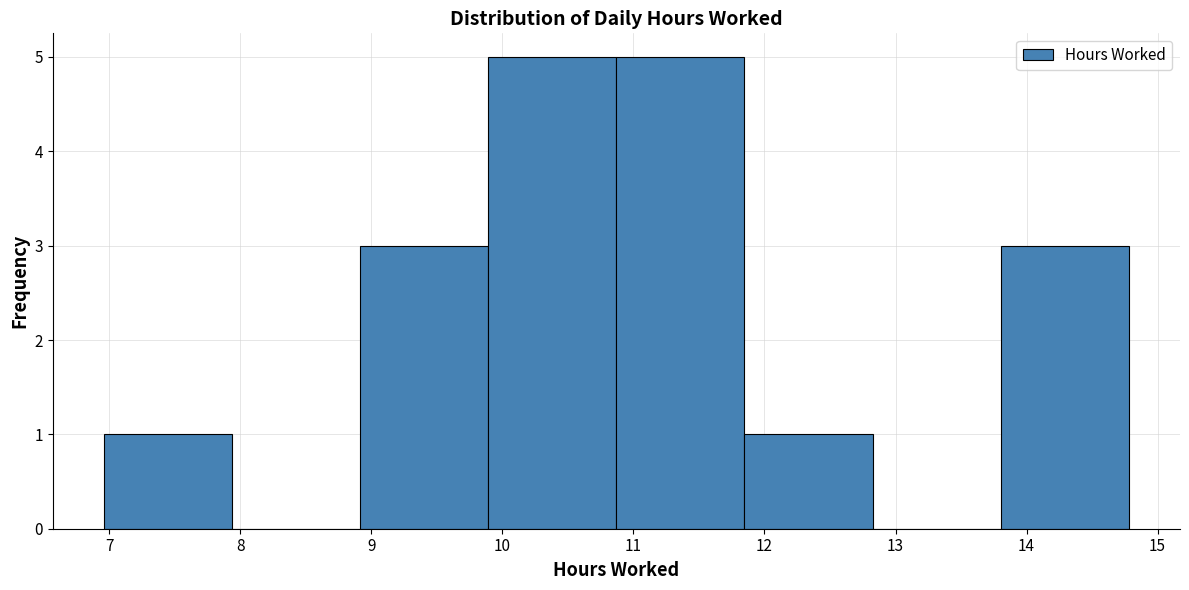

Reading left to right, transcribe this chart: for each bar, give the range it covers on the x-axis and its height. Neither the bar edges nor the heights are printed on the chart, so give them approximately, as read against the axes.

7.0 to 7.9: 1
7.9 to 8.9: 0
8.9 to 9.9: 3
9.9 to 10.9: 5
10.9 to 11.8: 5
11.8 to 12.8: 1
12.8 to 13.8: 0
13.8 to 14.8: 3